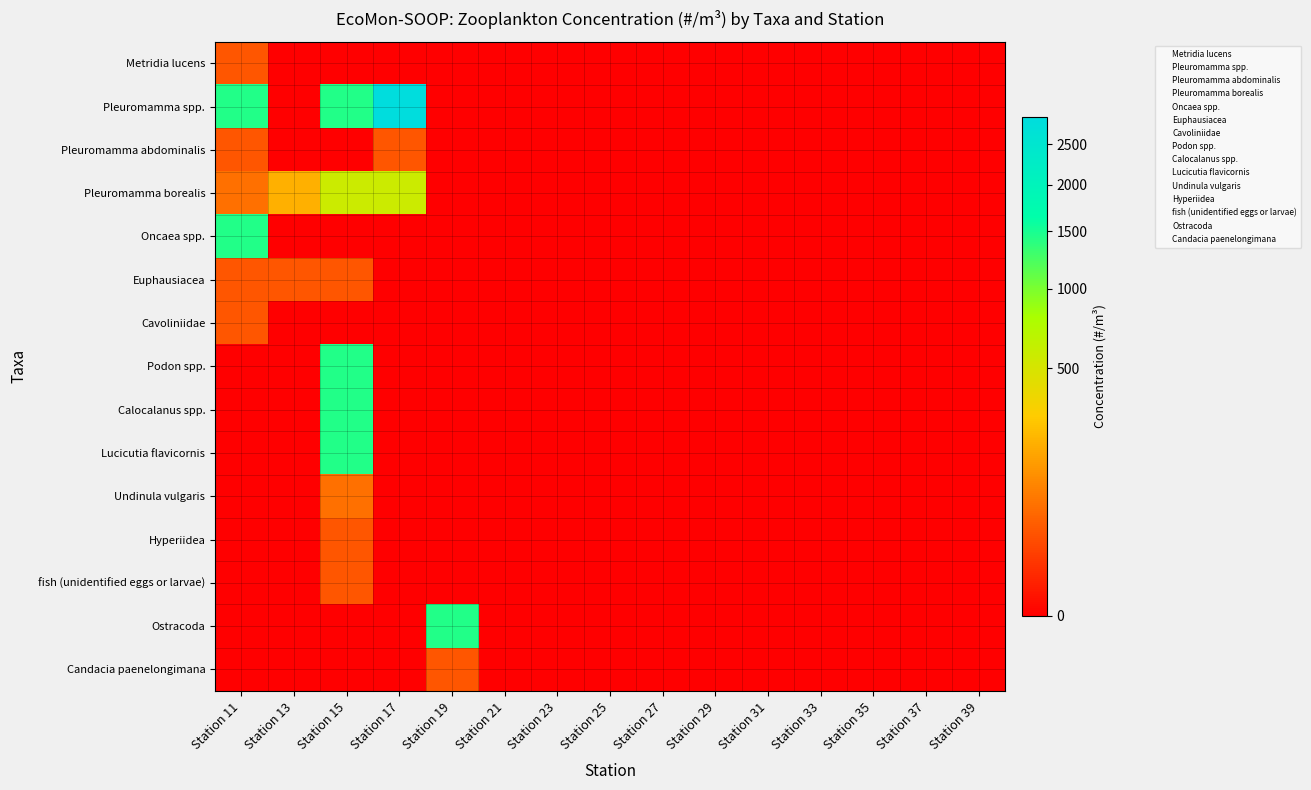

Count the number of data series in this chart.

15